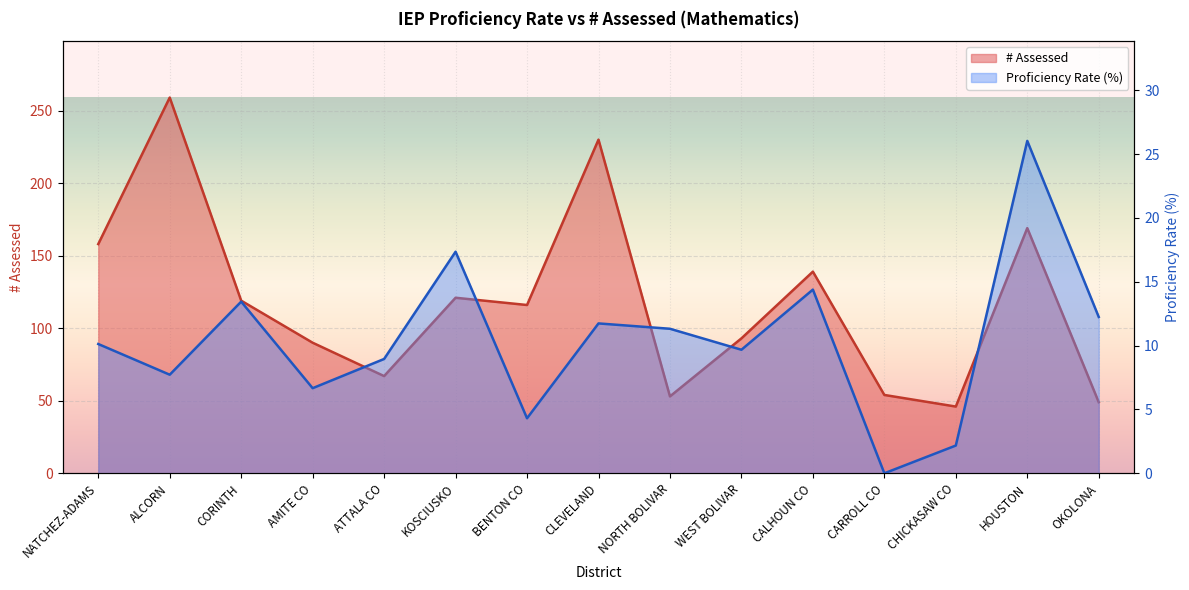

Reading left to right, extract all data points from this chart.

# Assessed: 158.0	259.0	119.0	90.0	67.0	121.0	116.0	230.0	53.0	93.0	139.0	54.0	46.0	169.0	49.0
Proficiency Rate: 10.1	7.7	13.4	6.7	9.0	17.4	4.3	11.7	11.3	9.7	14.4	0.0	2.2	26.0	12.2